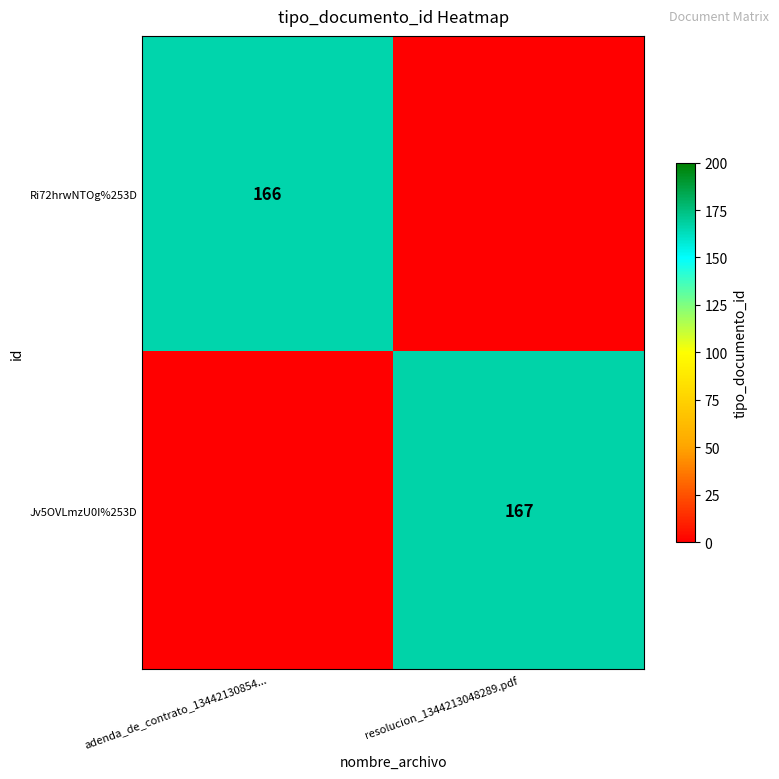

At how many categories does at least one series exceed 64?

2